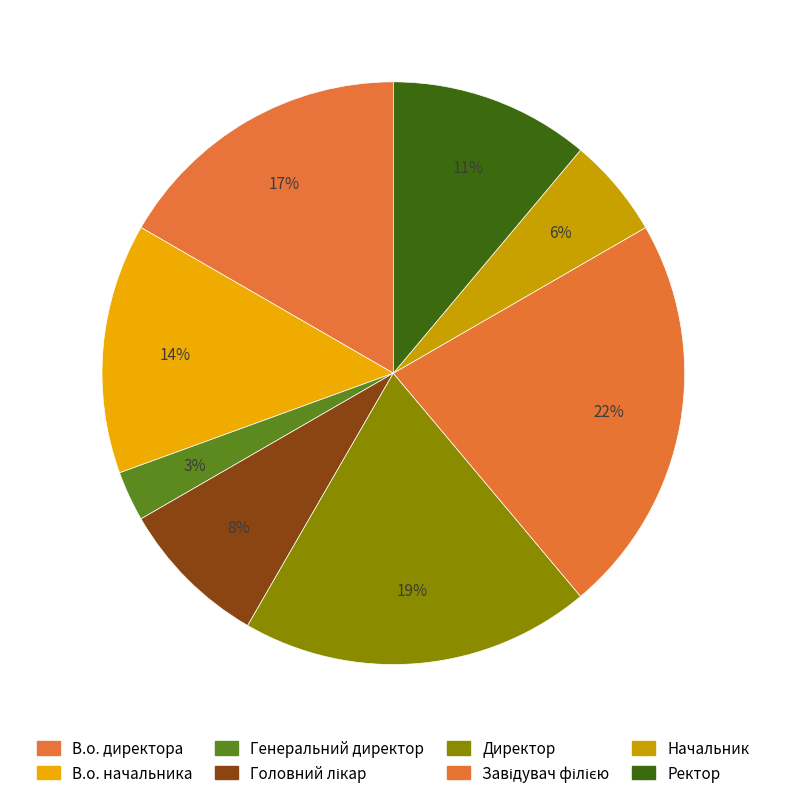

Which slice is the smallest?

Генеральний директор